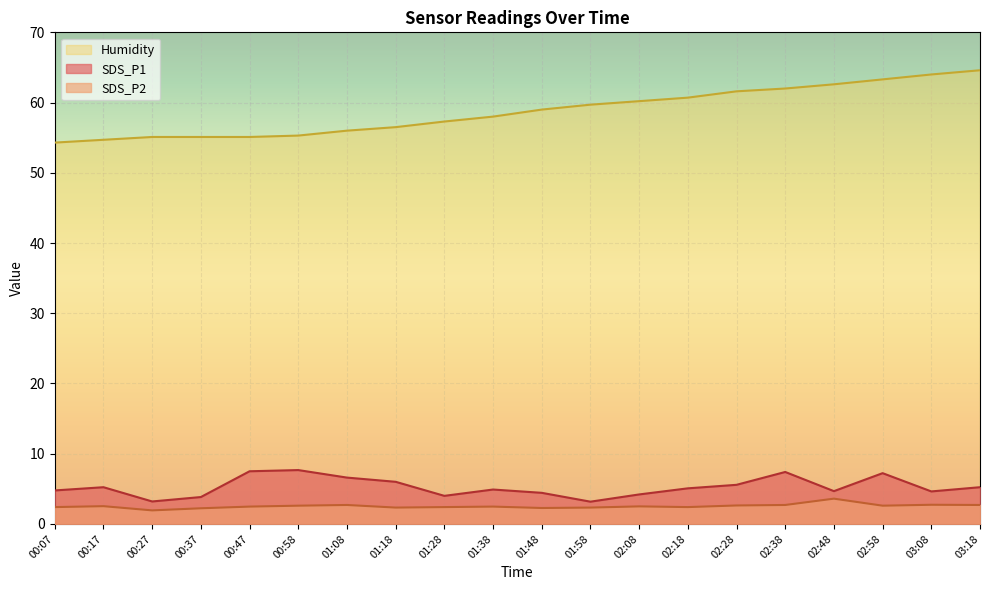

True or false: SDS_P1 and SDS_P2 intersect in this chart.

False